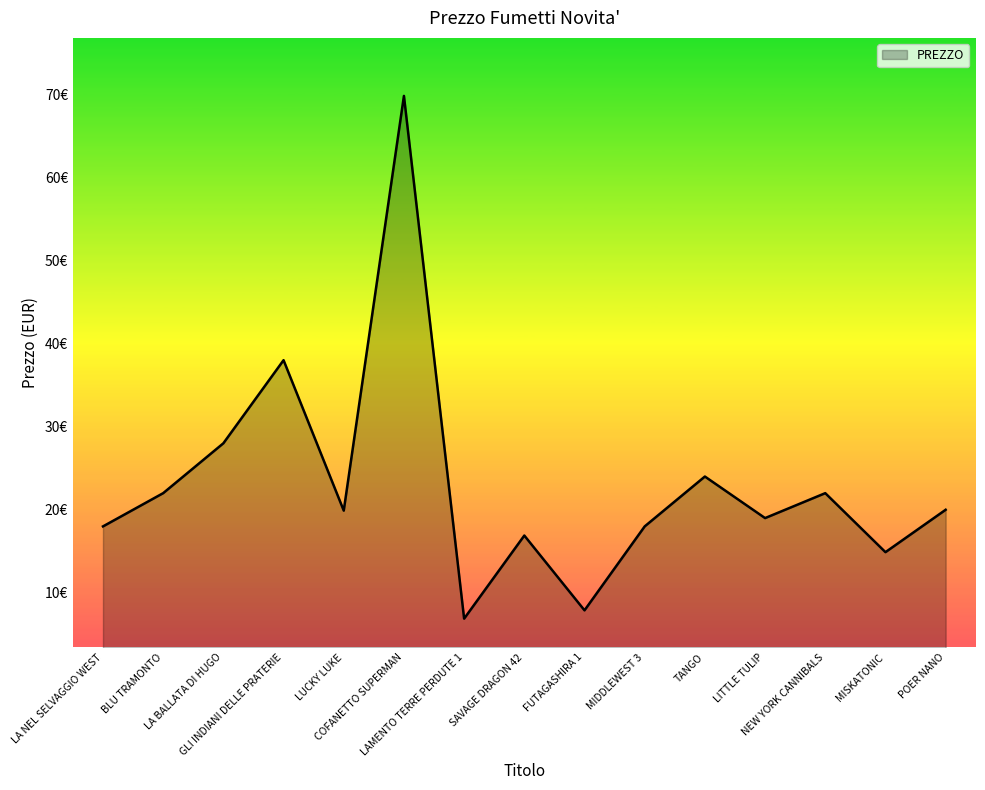

List the labels in order of value, smallest first.

LAMENTO TERRE PERDUTE 1, FUTAGASHIRA 1, MISKATONIC, SAVAGE DRAGON 42, LA NEL SELVAGGIO WEST, MIDDLEWEST 3, LITTLE TULIP, LUCKY LUKE, POER NANO, BLU TRAMONTO, NEW YORK CANNIBALS, TANGO, LA BALLATA DI HUGO, GLI INDIANI DELLE PRATERIE, COFANETTO SUPERMAN